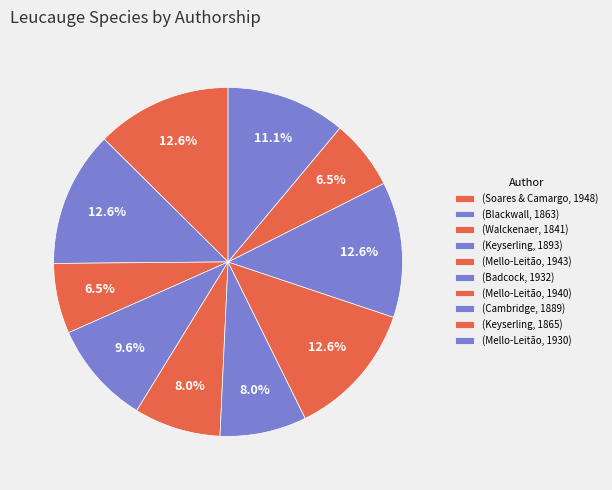

To the nearest percent, what portion does (Soares & Camargo, 1948) represent?

13%